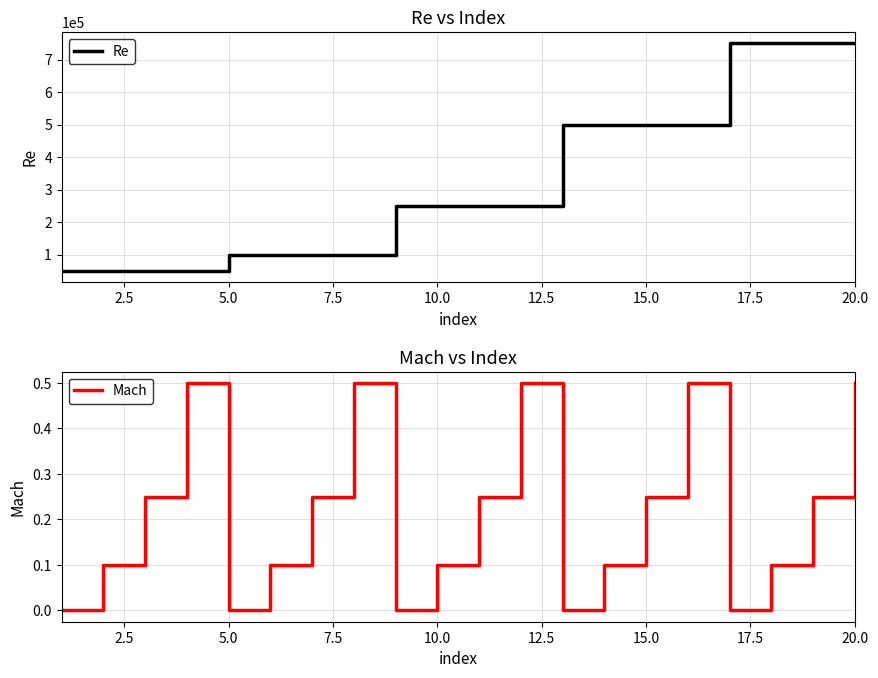

List the series in order of their overall mean, lowest first.

Mach, Re